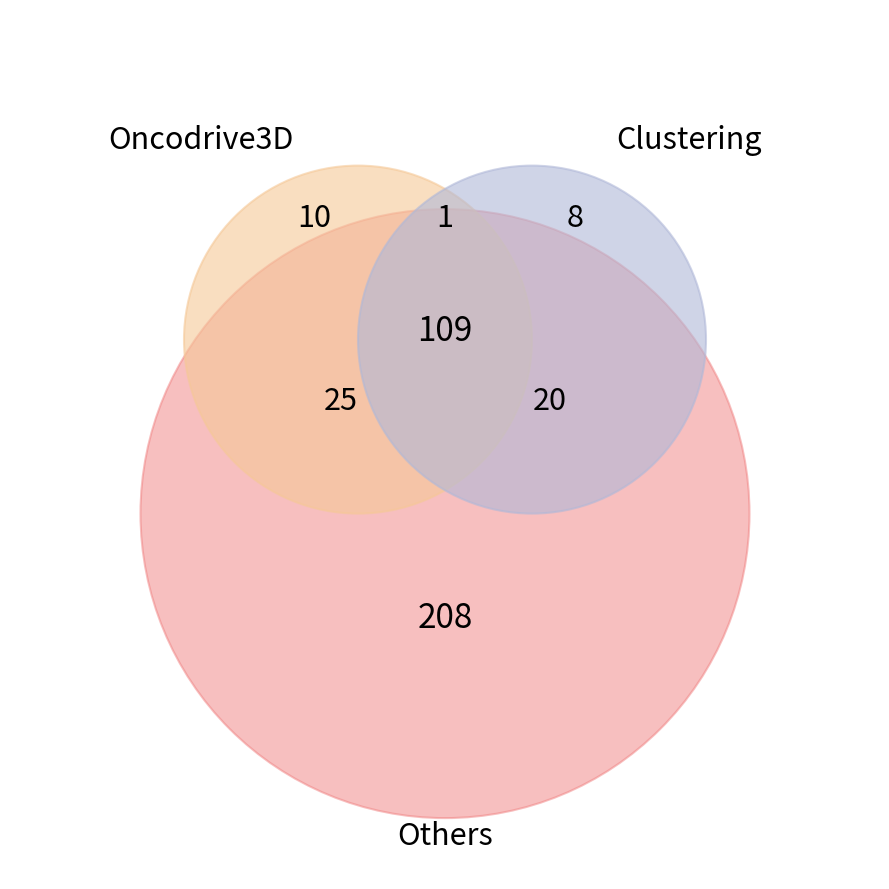

Do 26 and 21 together represent more than half of the pie?

No